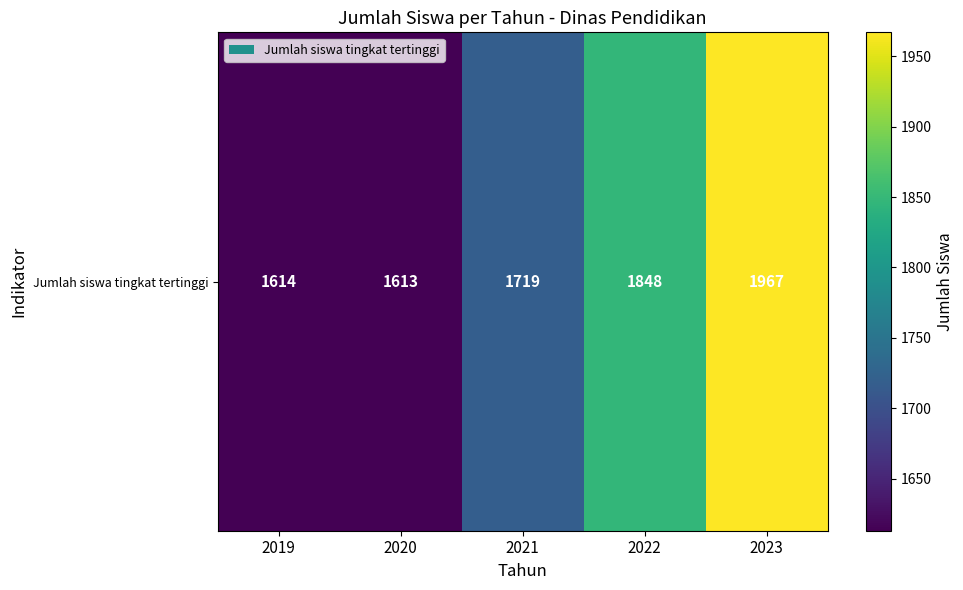

Rank the categories by value from lowest to highest.

2020, 2019, 2021, 2022, 2023